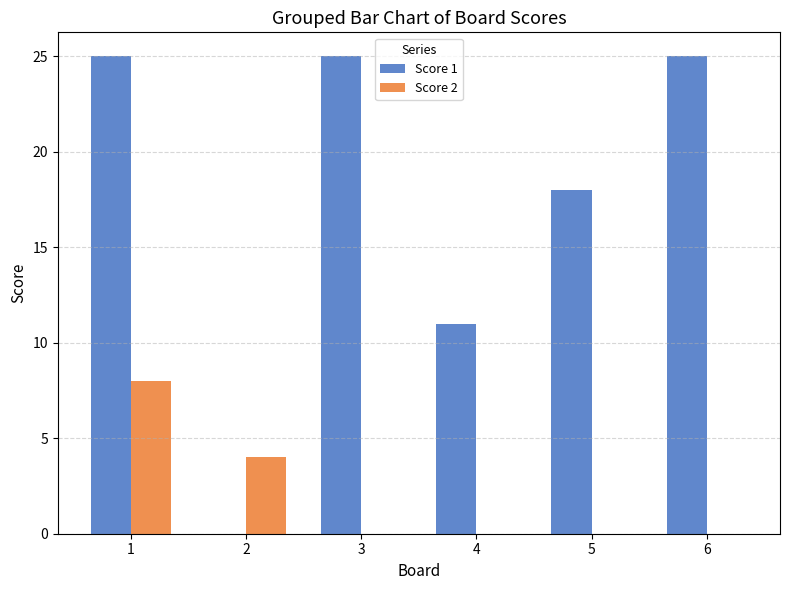

What are all the series names shown in the legend?

Score 1, Score 2